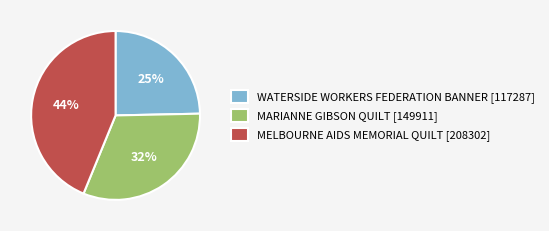

The MELBOURNE AIDS MEMORIAL QUILT slice represents 44% of the pie. True or false?

True